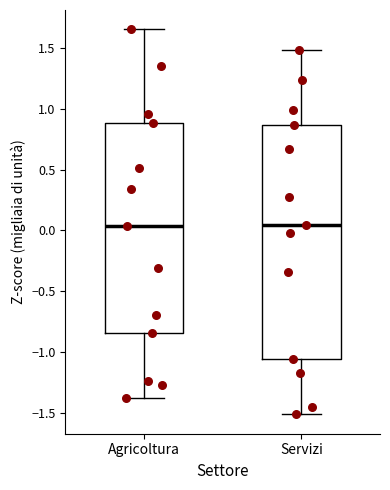

Reading left to right, read every box against the y-axis: the position of its median line, the range the box covers, and the ends of its whiskers. The values are not printed on the chart, so give them approximately, as read against the axis.

Agricoltura: median 0.05, box -0.85 to 0.90, whiskers -1.40 to 1.65
Servizi: median 0.05, box -1.05 to 0.85, whiskers -1.50 to 1.50